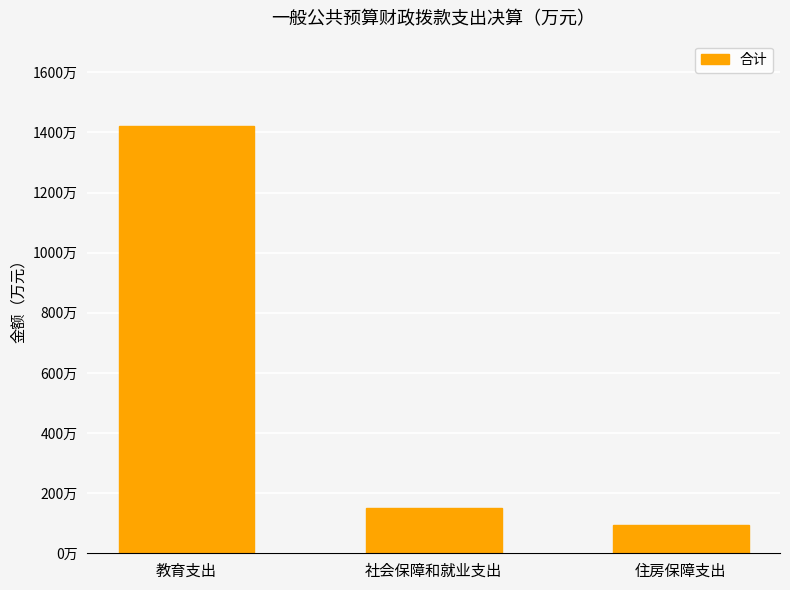

What is the label of the 2nd bar from the right?

社会保障和就业支出